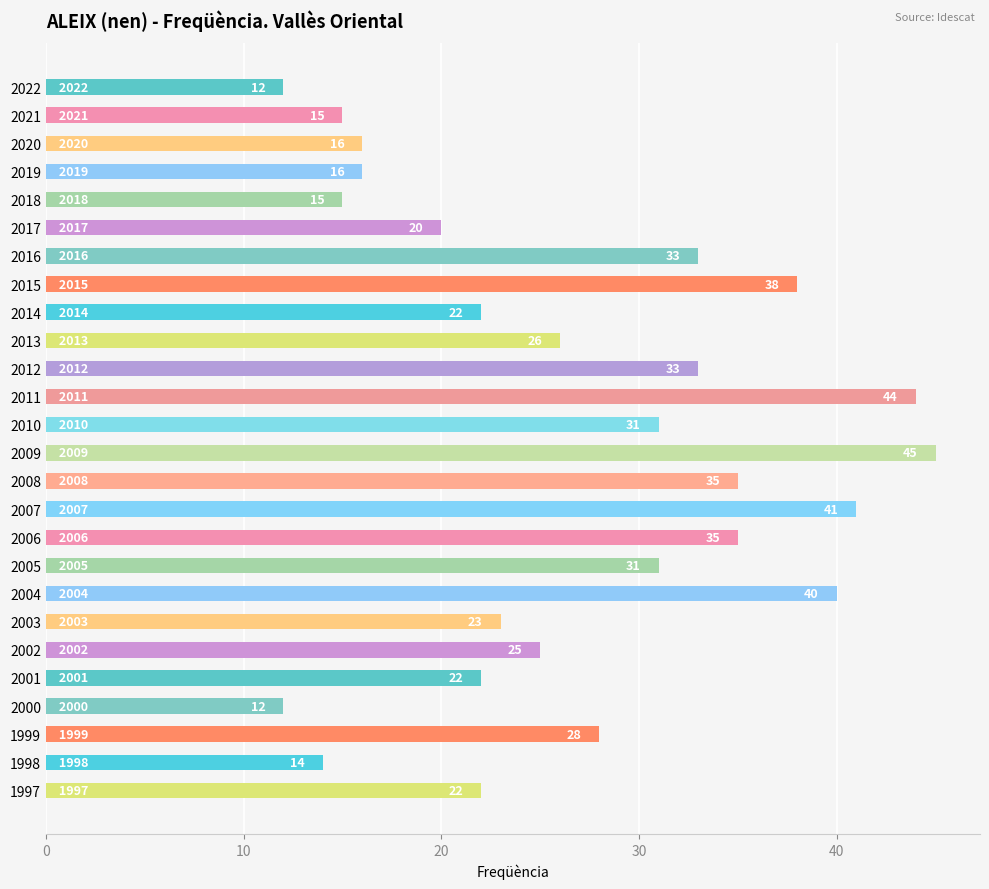

What is the value of the 15th bar from the top?

35